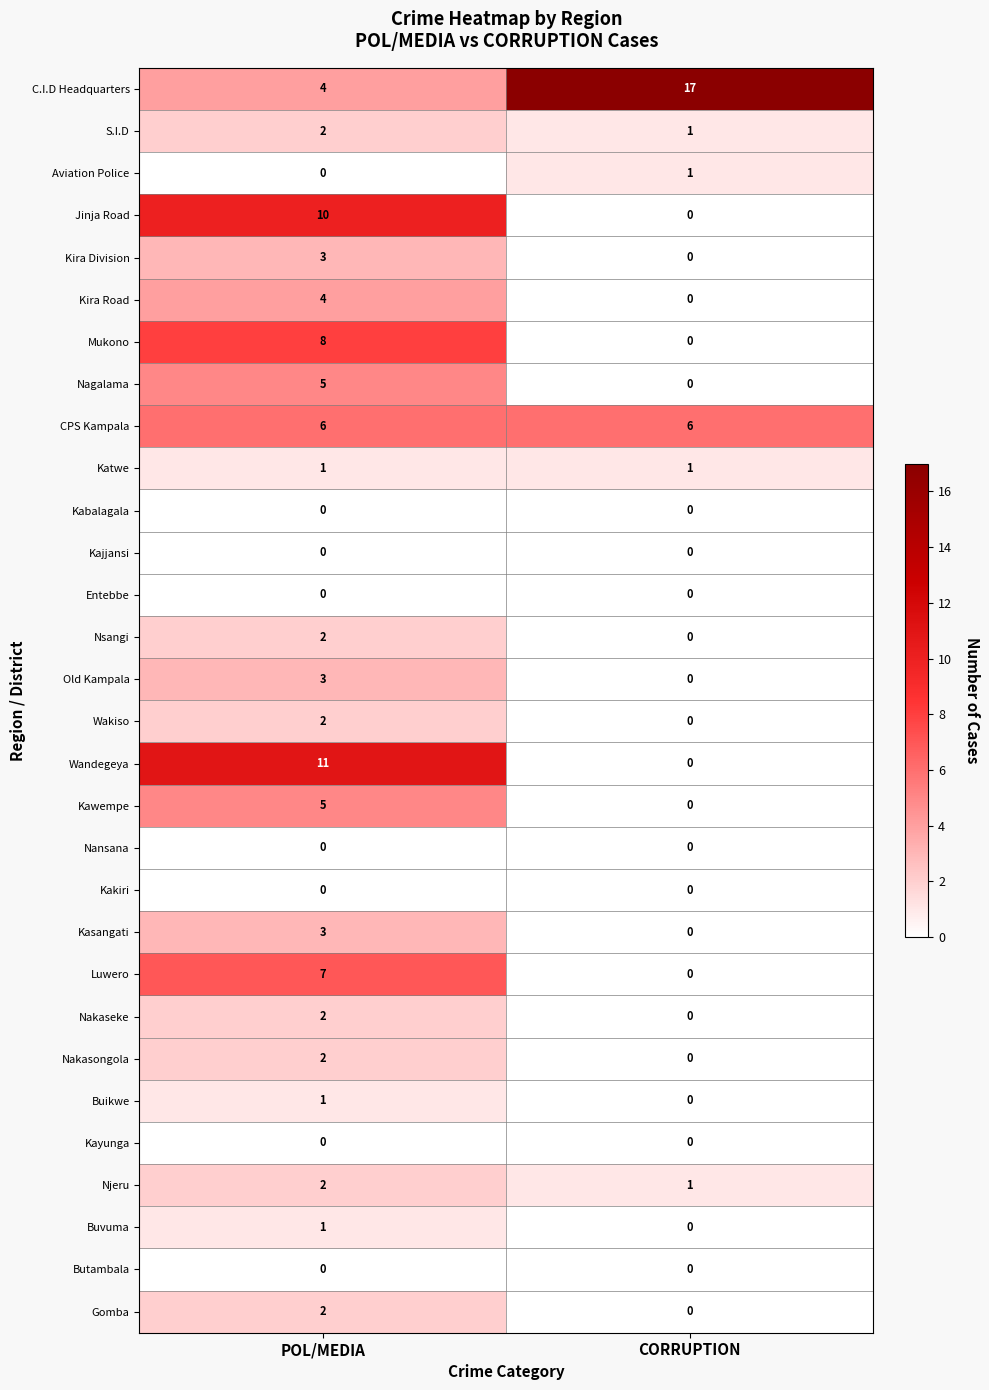

Which category has the highest value in the Nagalama series?

POL/MEDIA